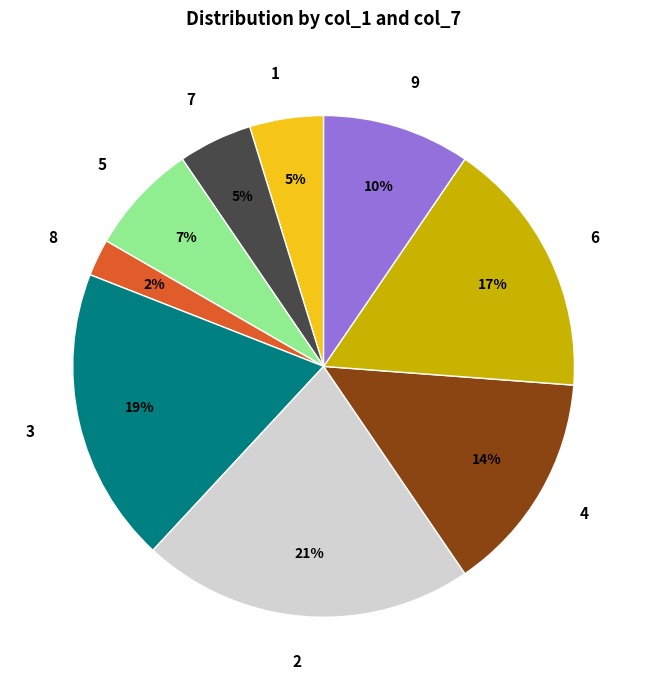

To the nearest percent, what is the difference between the largest and smallest slice percentages?

19%